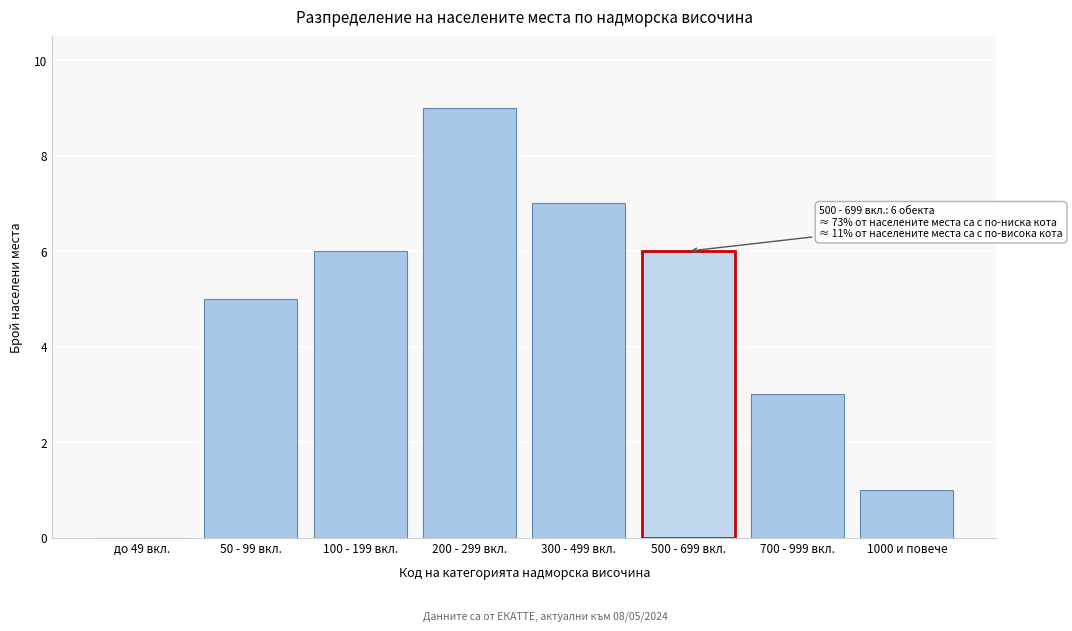

Reading left to right, transcribe all the data shown in this chart.

до 49 вкл.=0	50 - 99 вкл.=5	100 - 199 вкл.=6	200 - 299 вкл.=9	300 - 499 вкл.=7	500 - 699 вкл.=6	700 - 999 вкл.=3	1000 и повече=1